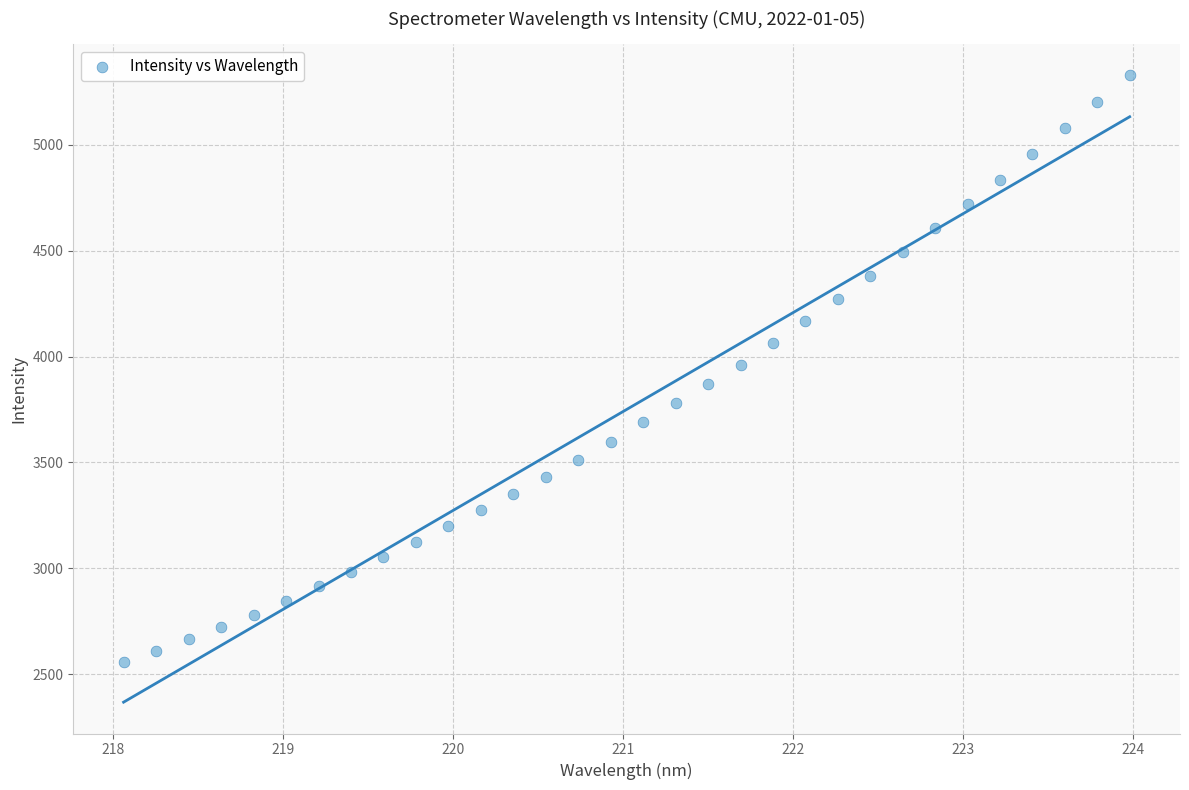

What is the range of X values (max minus min)?

5.9